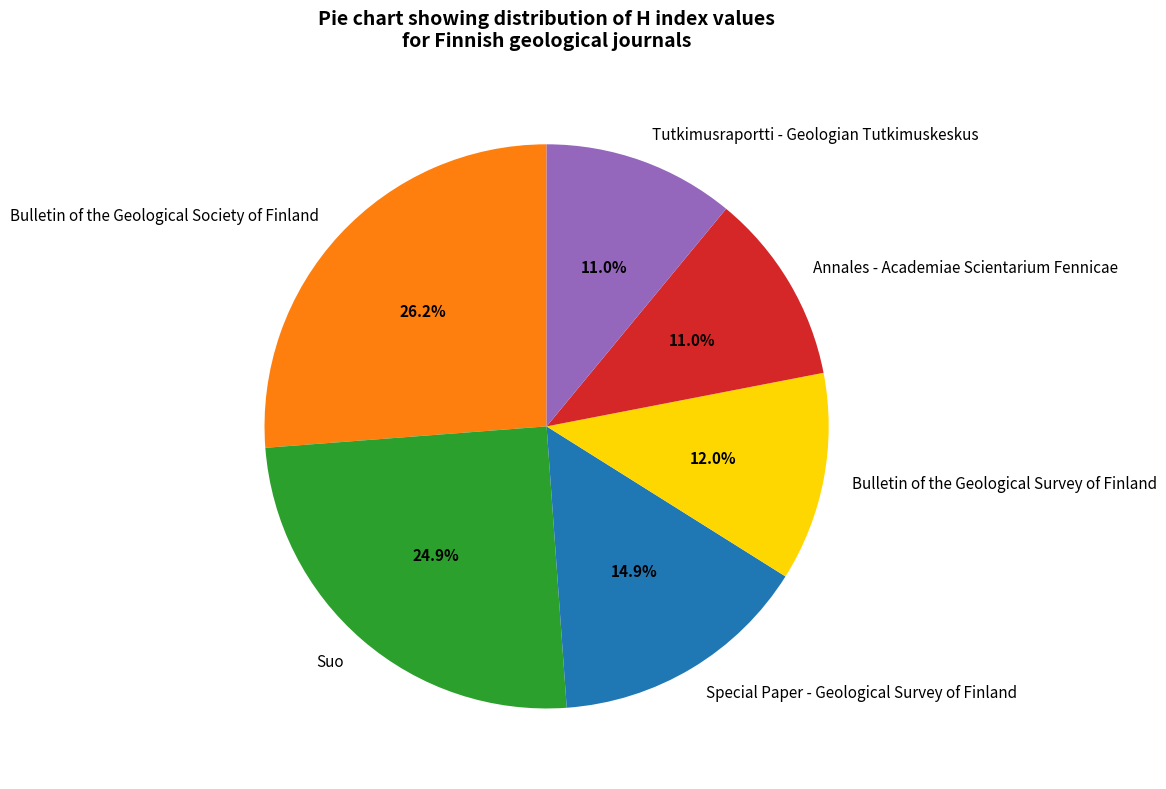

True or false: Special Paper - Geological Survey of Finland accounts for 15% of the total.

True